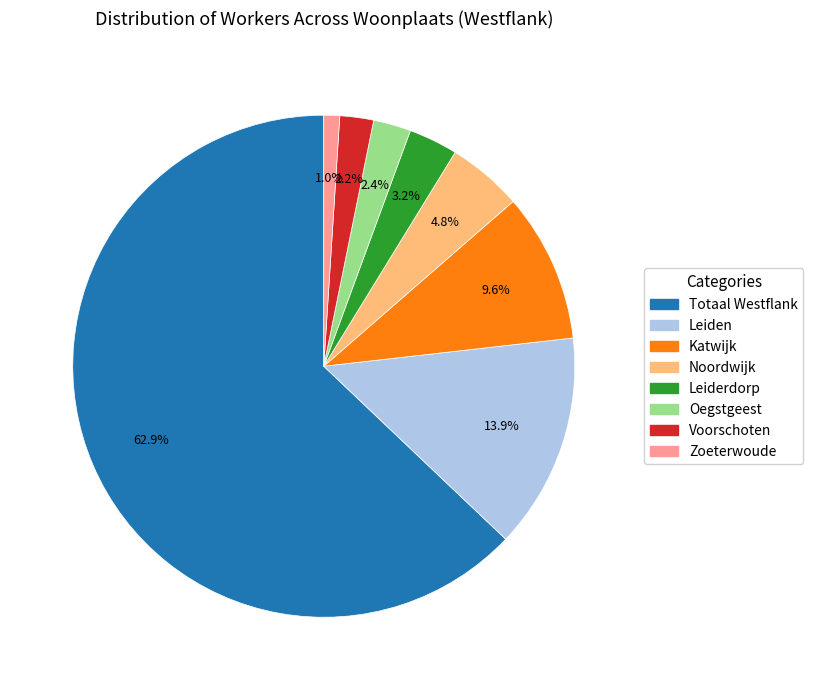

How many segments does this pie chart have?

8